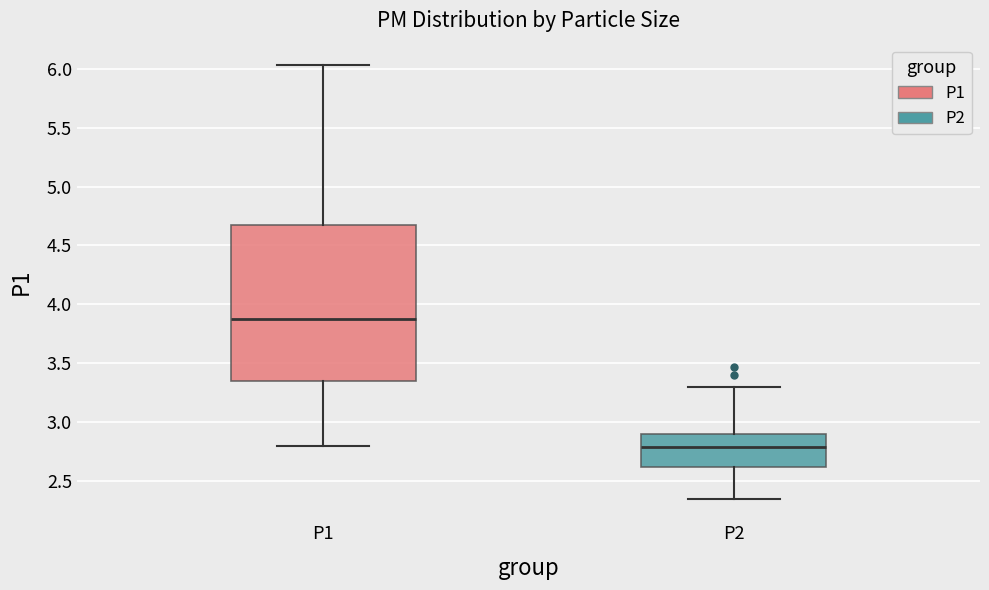

Comparing the boxes themselves (not the whiskers), which one is the tallest?

P1